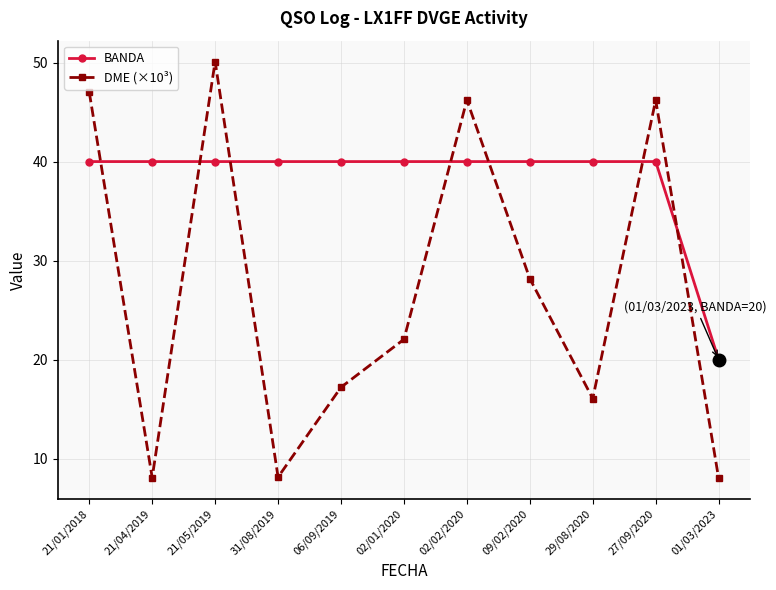

Between which two adjacent categories do DME (×10³) and BANDA first intersect?

21/01/2018 and 21/04/2019